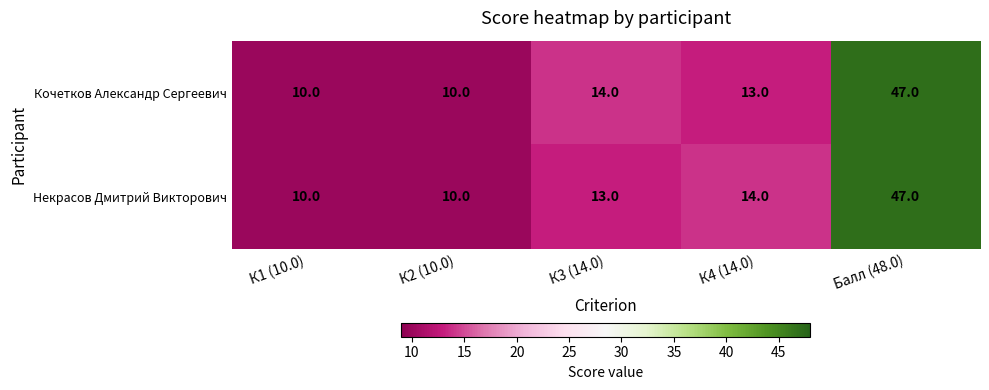

Count the number of categories in the chart.

5